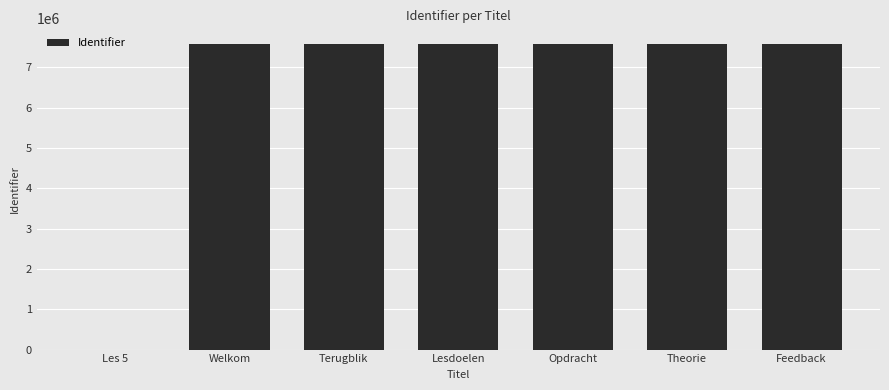

The chart shows a value of 7592085 at Welkom. True or false?

True